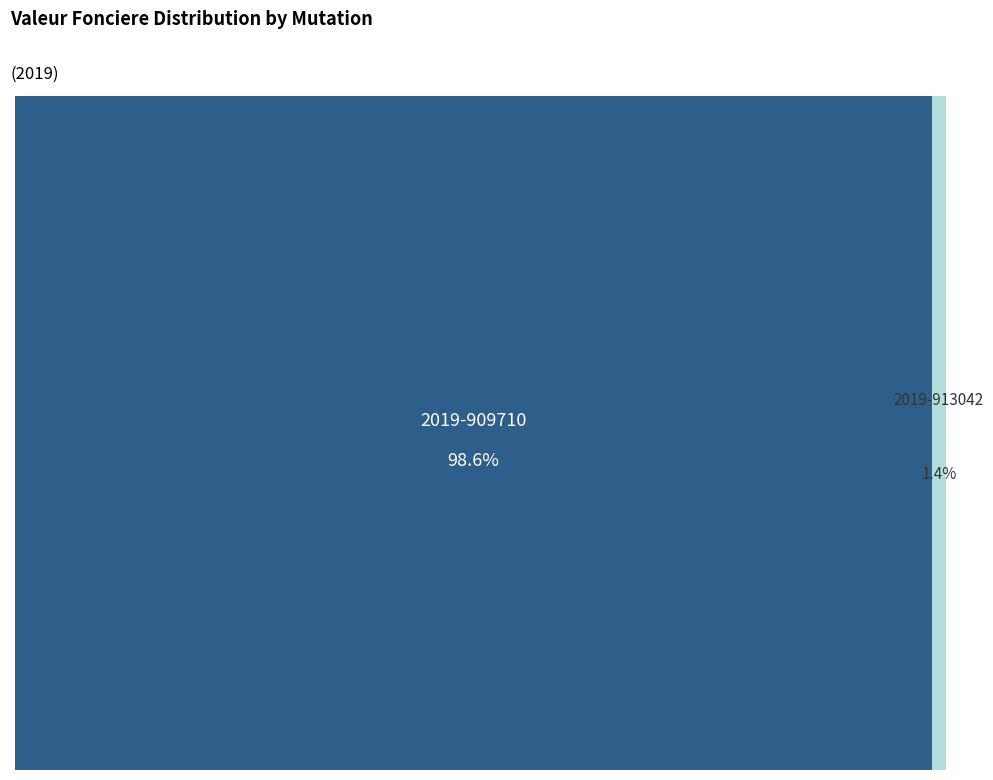

Which slice is the largest?

2019-909710